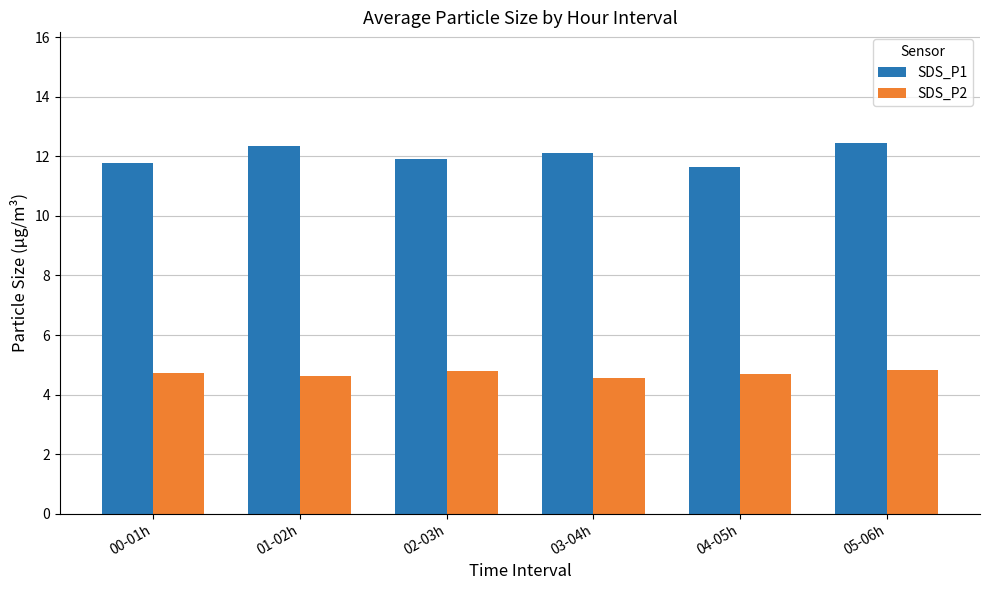

How many SDS_P2 values are between 4 and 5?

6